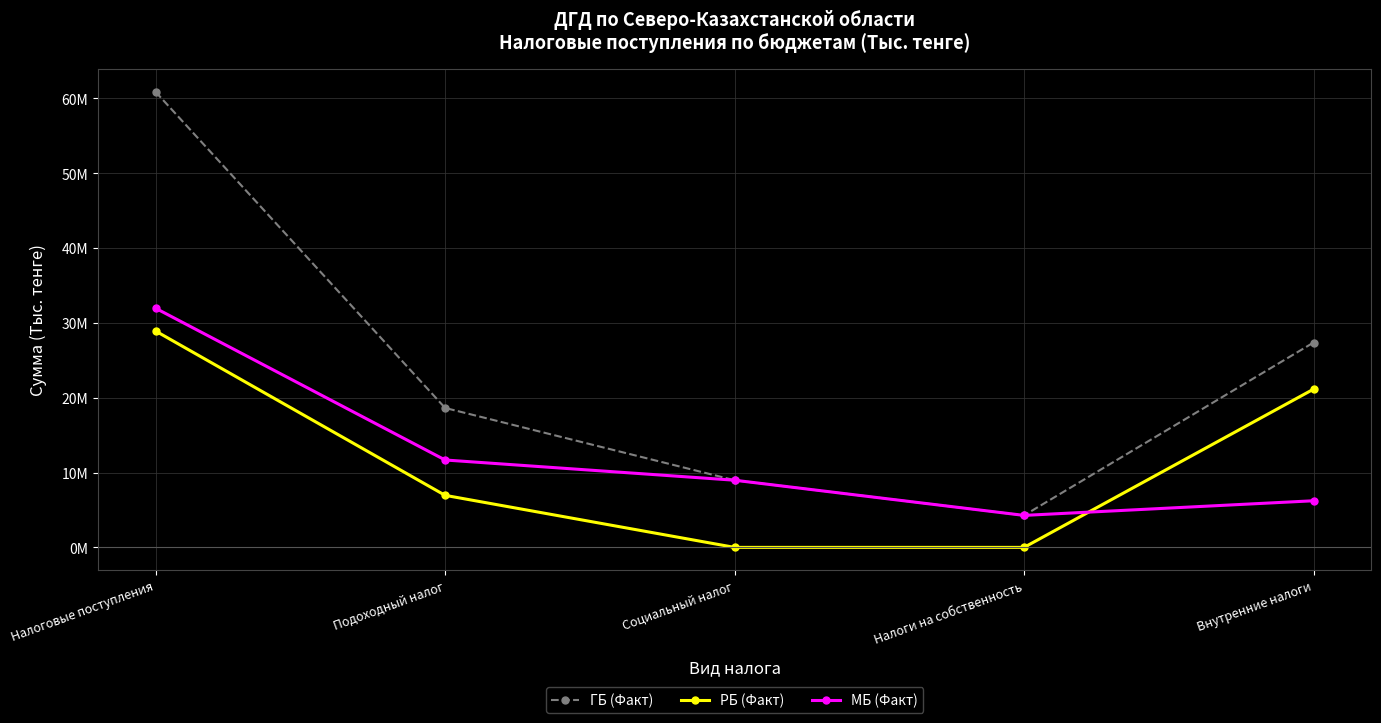

Is this an area chart (filled region under the line)?

No